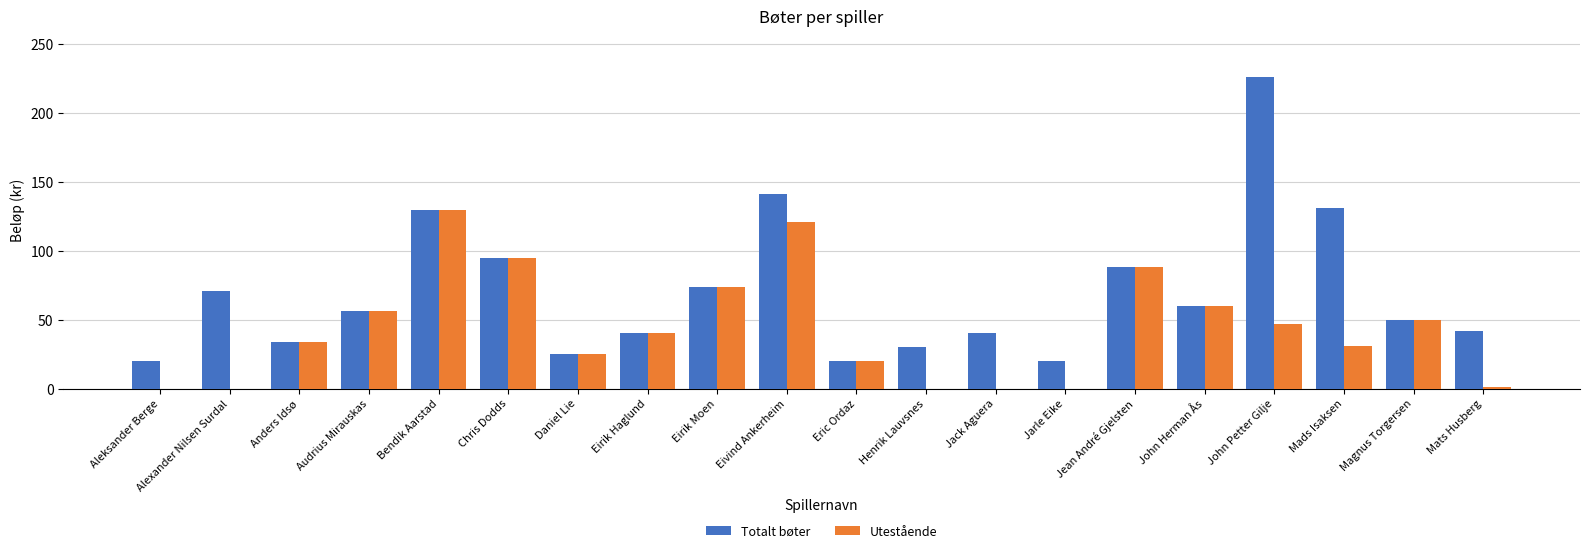

What is the total value across all series at Mads Isaksen?

162